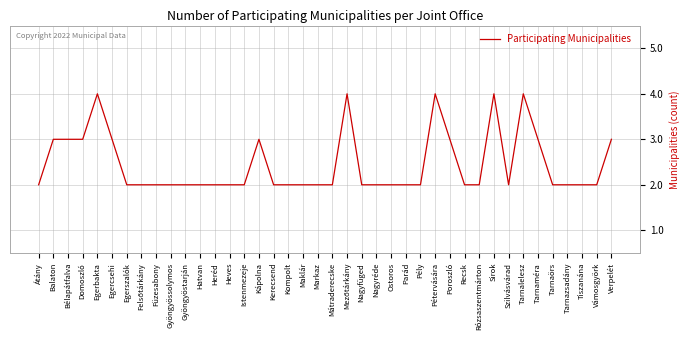

Between Bélapátfalva and Maklár, which is larger?

Bélapátfalva